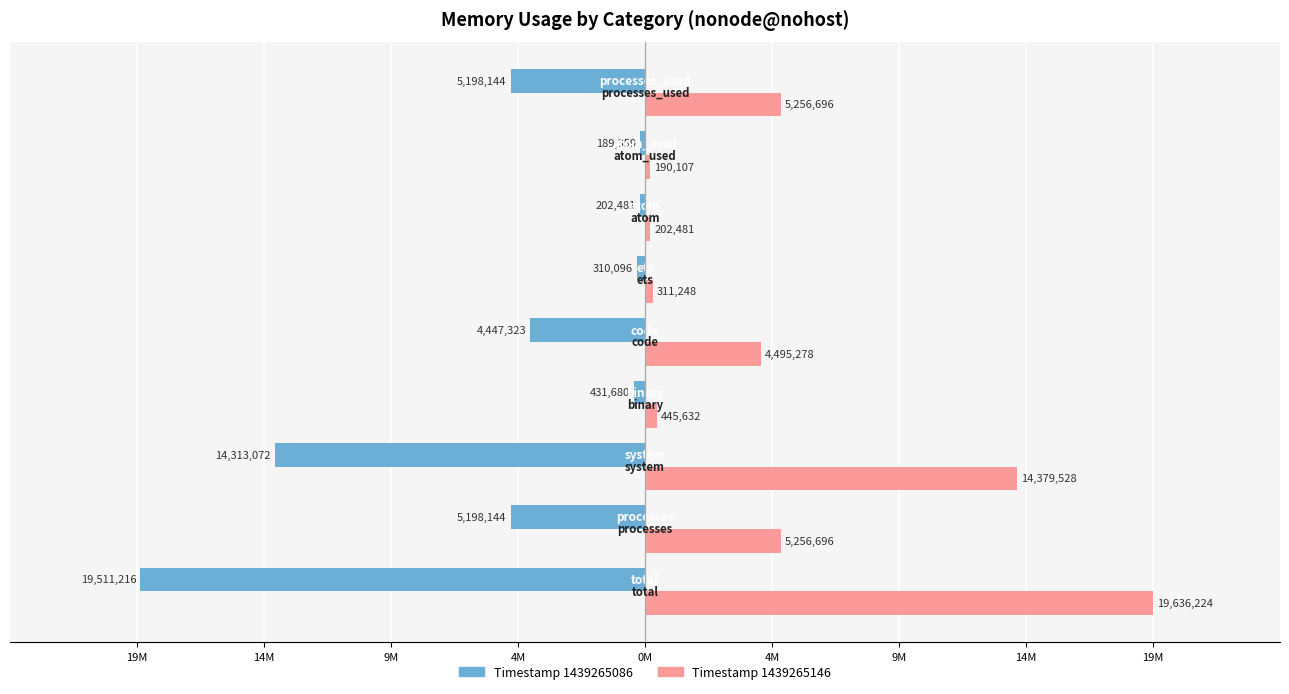

What are all the series names shown in the legend?

Timestamp 1439265086, Timestamp 1439265146